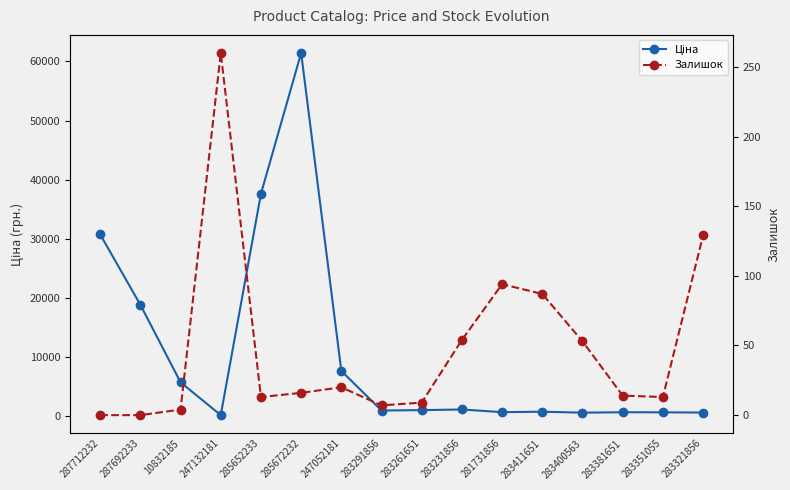

How many interior local peaks does the Залишок series have?

3